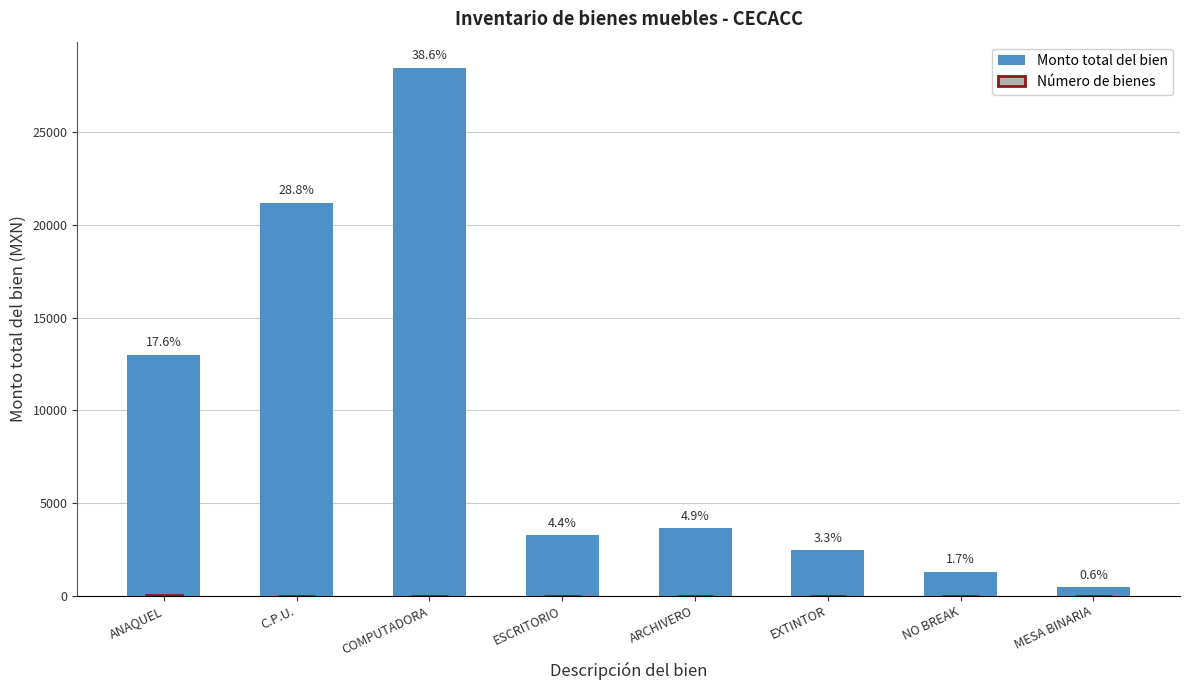

At how many categories does at least one series exceed 27736?

1